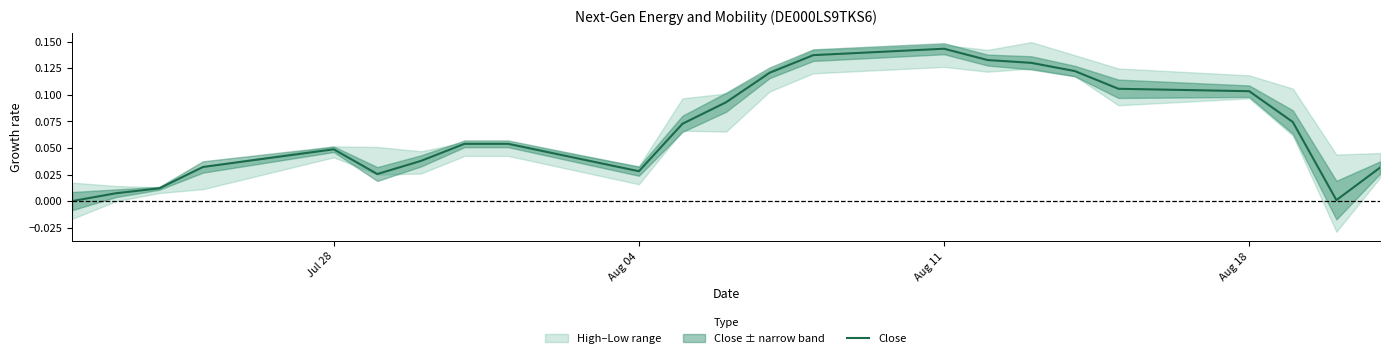

Which category has the highest value in the Close series?

Aug 11